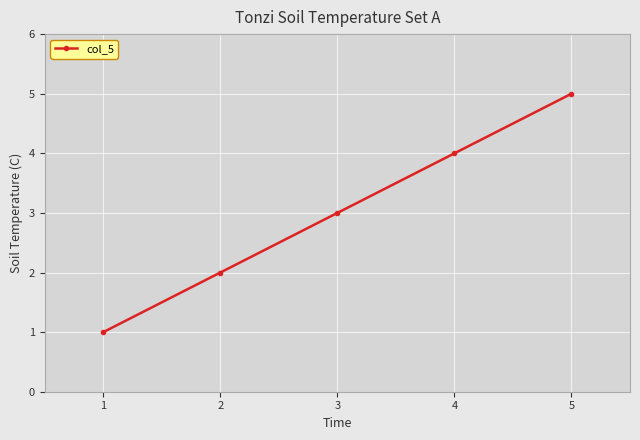

Rank the categories by value from lowest to highest.

1, 2, 3, 4, 5